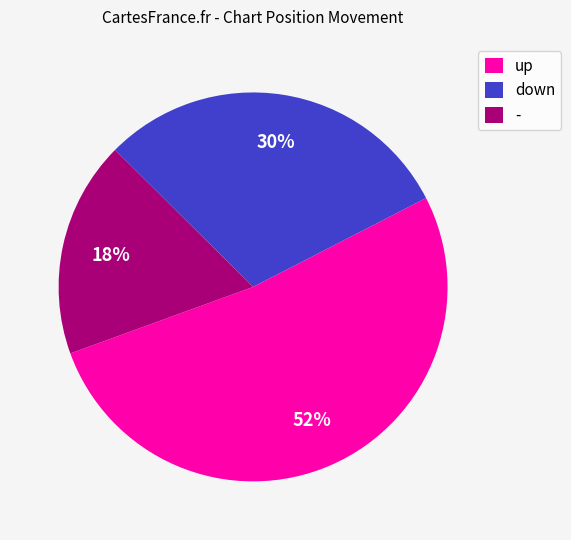

To the nearest percent, what percentage of the pie is -?

18%